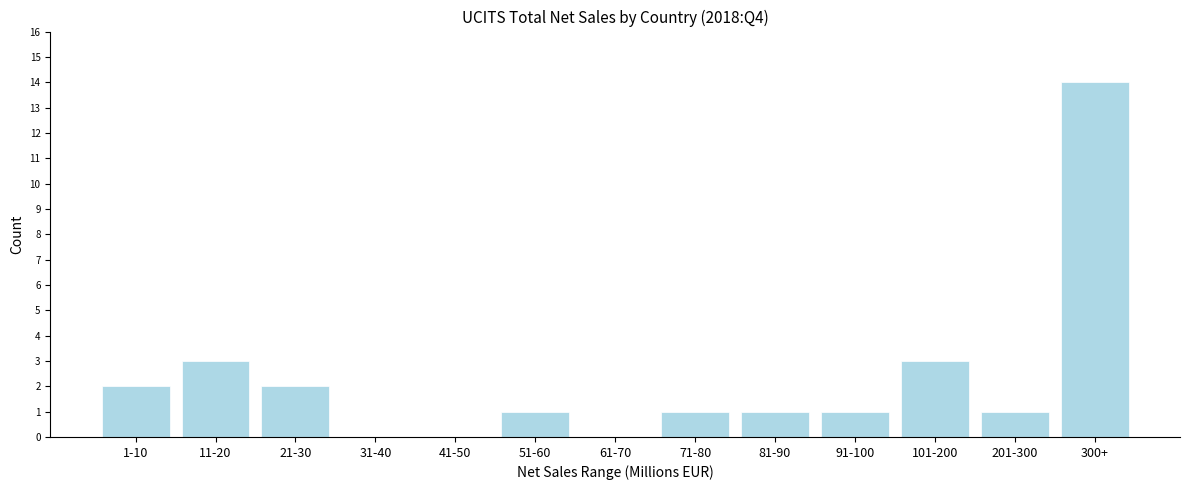

Reading left to right, list all the values displayed in this chart.

1-10=2	11-20=3	21-30=2	31-40=0	41-50=0	51-60=1	61-70=0	71-80=1	81-90=1	91-100=1	101-200=3	201-300=1	300+=14